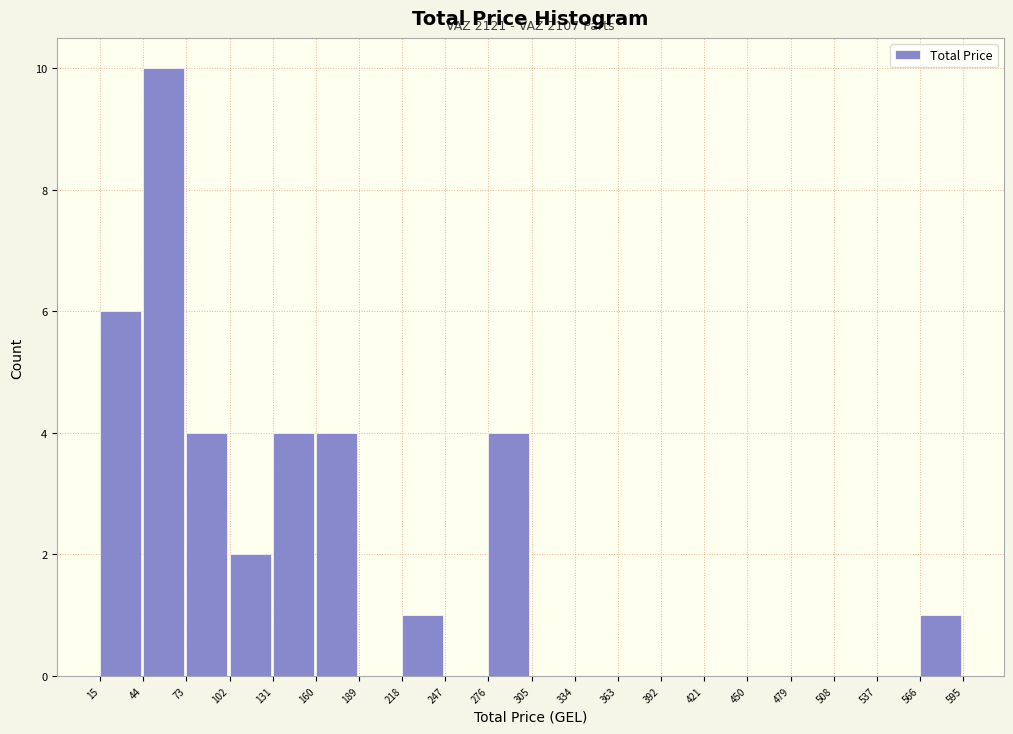

Over which range of the x-axis is the bar tallest?

44 to 73